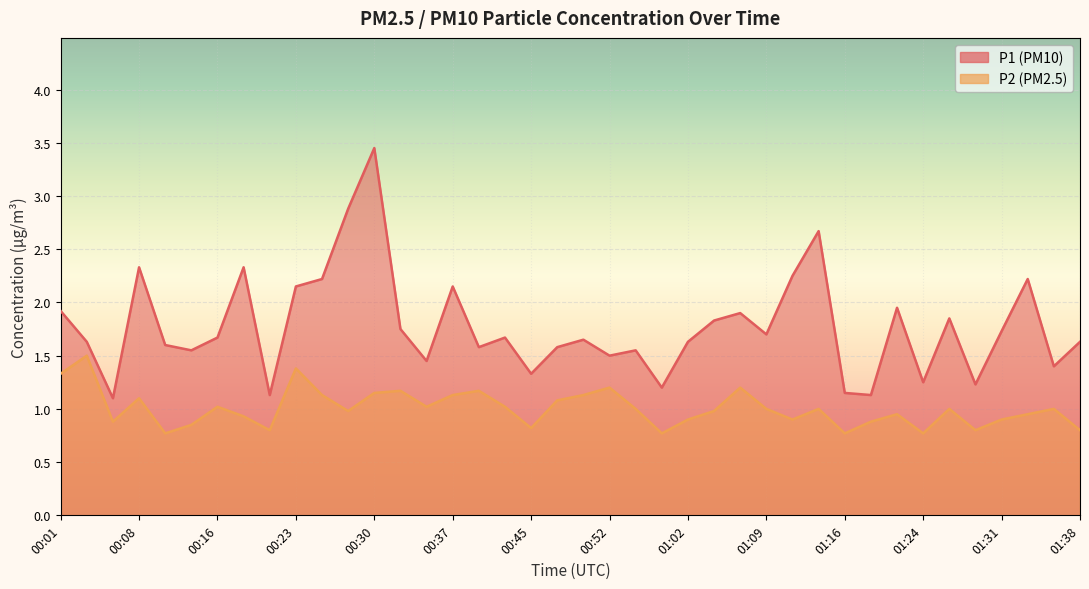

Reading left to right, extract all data points from this chart.

P1: 00:01=1.9	00:03=1.6	00:06=1.1	00:08=2.3	00:11=1.6	00:13=1.6	00:16=1.7	00:18=2.3	00:20=1.1	00:23=2.1	00:25=2.2	00:28=2.9	00:30=3.5	00:33=1.8	00:35=1.4	00:37=2.1	00:40=1.6	00:42=1.7	00:45=1.3	00:47=1.6	00:50=1.6	00:52=1.5	00:57=1.6	00:59=1.2	01:02=1.6	01:04=1.8	01:07=1.9	01:09=1.7	01:12=2.2	01:14=2.7	01:16=1.1	01:19=1.1	01:21=1.9	01:24=1.2	01:26=1.9	01:29=1.2	01:31=1.7	01:33=2.2	01:36=1.4	01:38=1.6
P2: 00:01=1.3	00:03=1.5	00:06=0.9	00:08=1.1	00:11=0.8	00:13=0.8	00:16=1.0	00:18=0.9	00:20=0.8	00:23=1.4	00:25=1.1	00:28=1.0	00:30=1.1	00:33=1.2	00:35=1.0	00:37=1.1	00:40=1.2	00:42=1.0	00:45=0.8	00:47=1.1	00:50=1.1	00:52=1.2	00:57=1.0	00:59=0.8	01:02=0.9	01:04=1.0	01:07=1.2	01:09=1.0	01:12=0.9	01:14=1.0	01:16=0.8	01:19=0.9	01:21=0.9	01:24=0.8	01:26=1.0	01:29=0.8	01:31=0.9	01:33=0.9	01:36=1.0	01:38=0.8